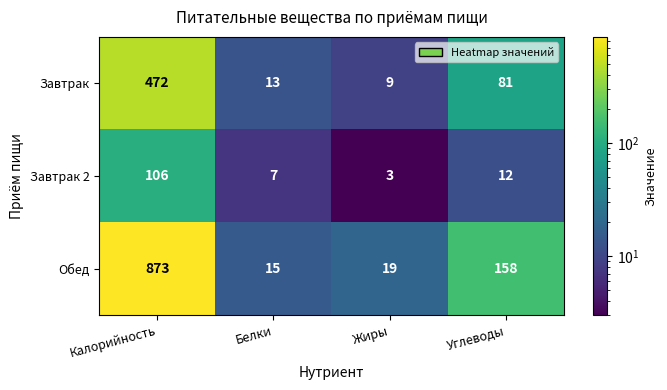

What is the difference between the second highest and minimum values in the Завтрак 2 series?

9